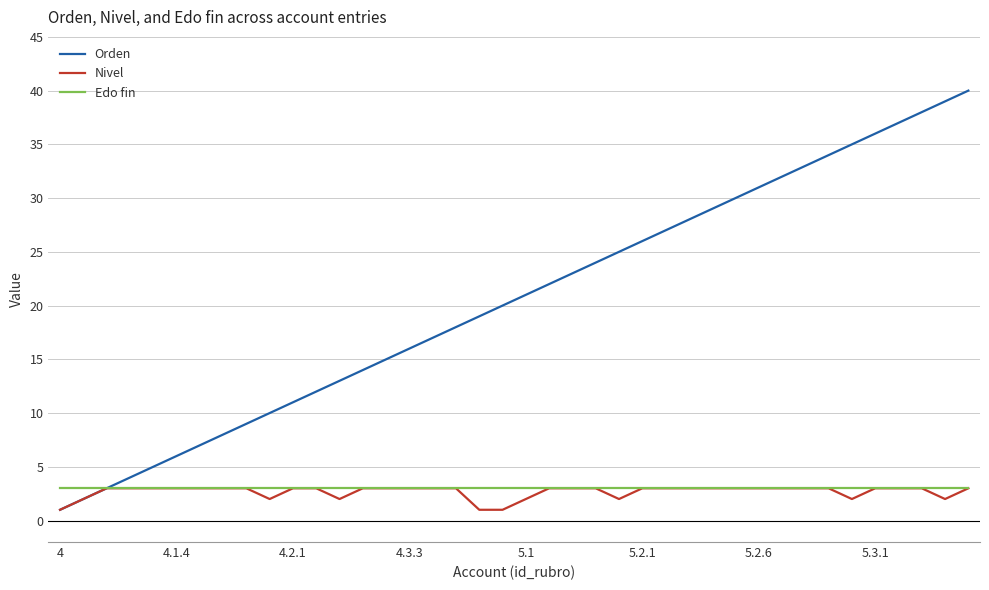

Which series has the widest spread of values?

Orden